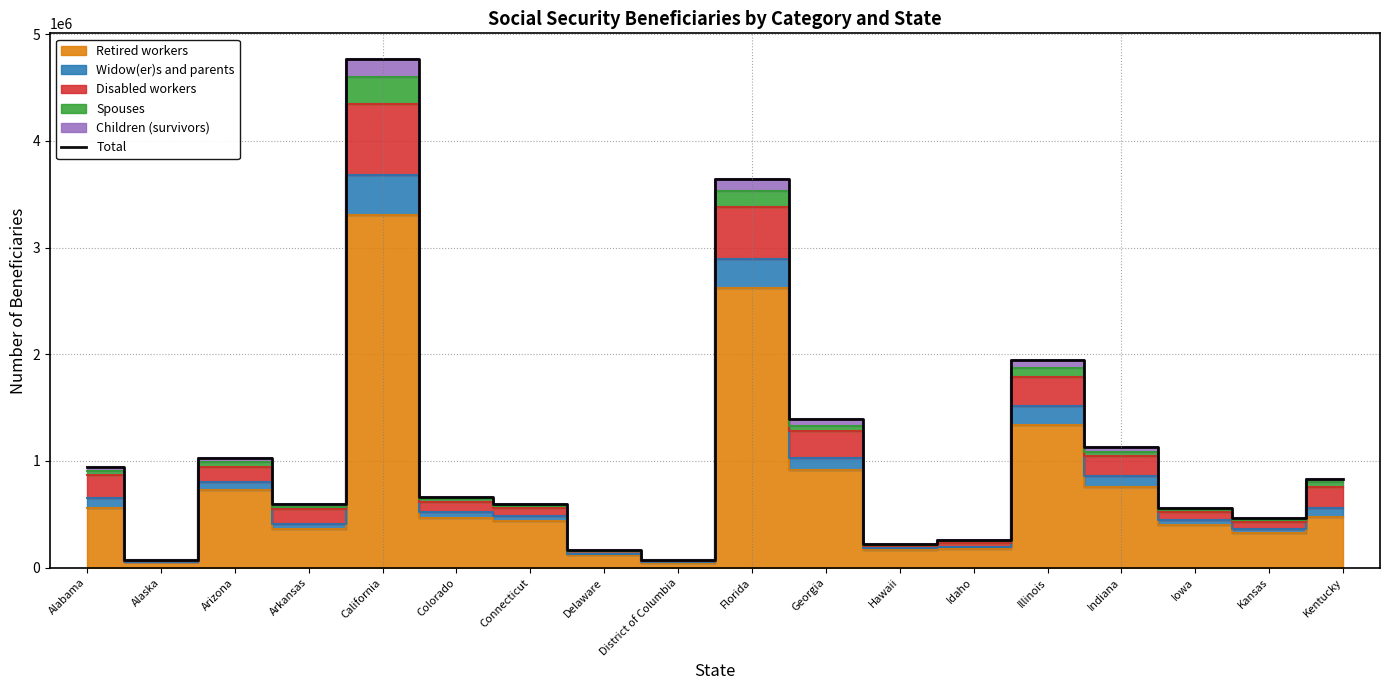

Which category has the lowest value across all series?

District of Columbia